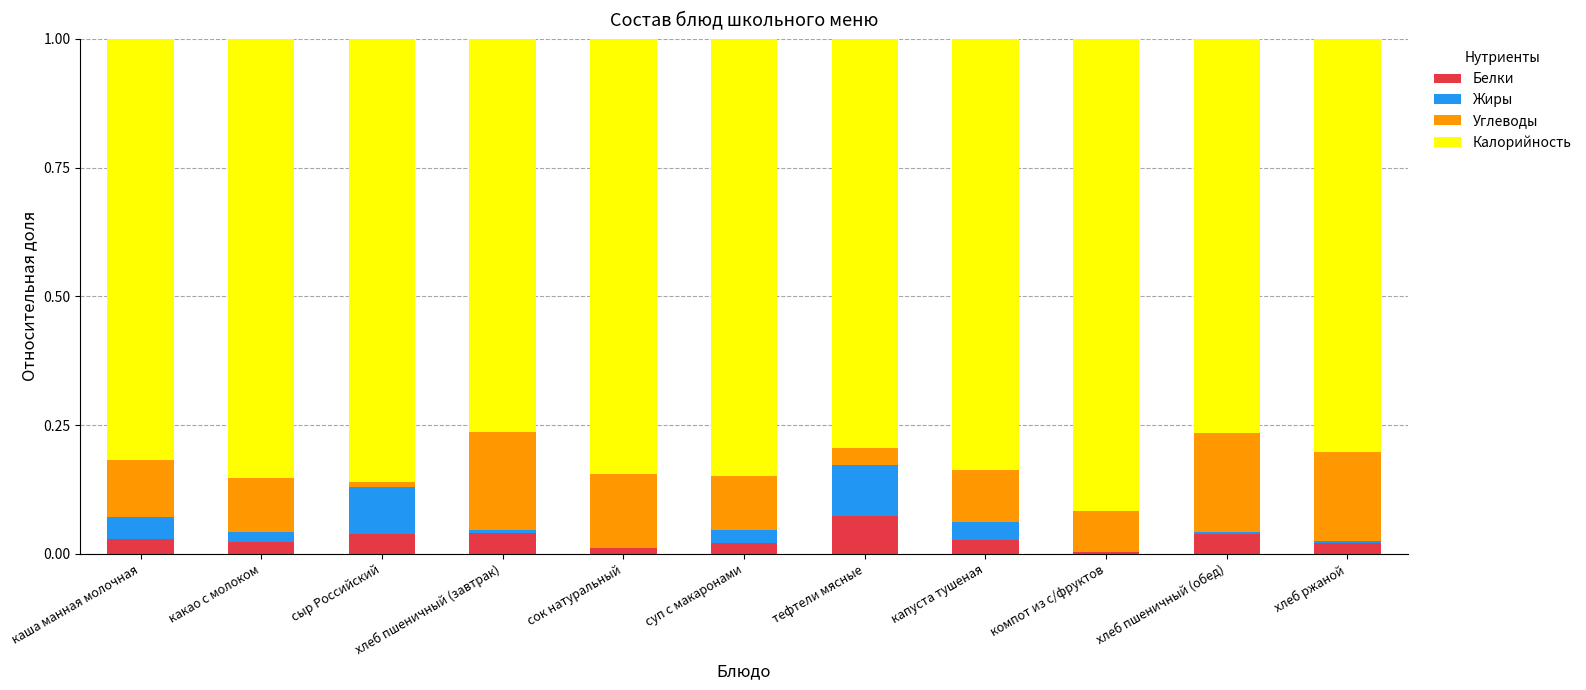

What is the total value across all series at капуста тушеная?

1.0